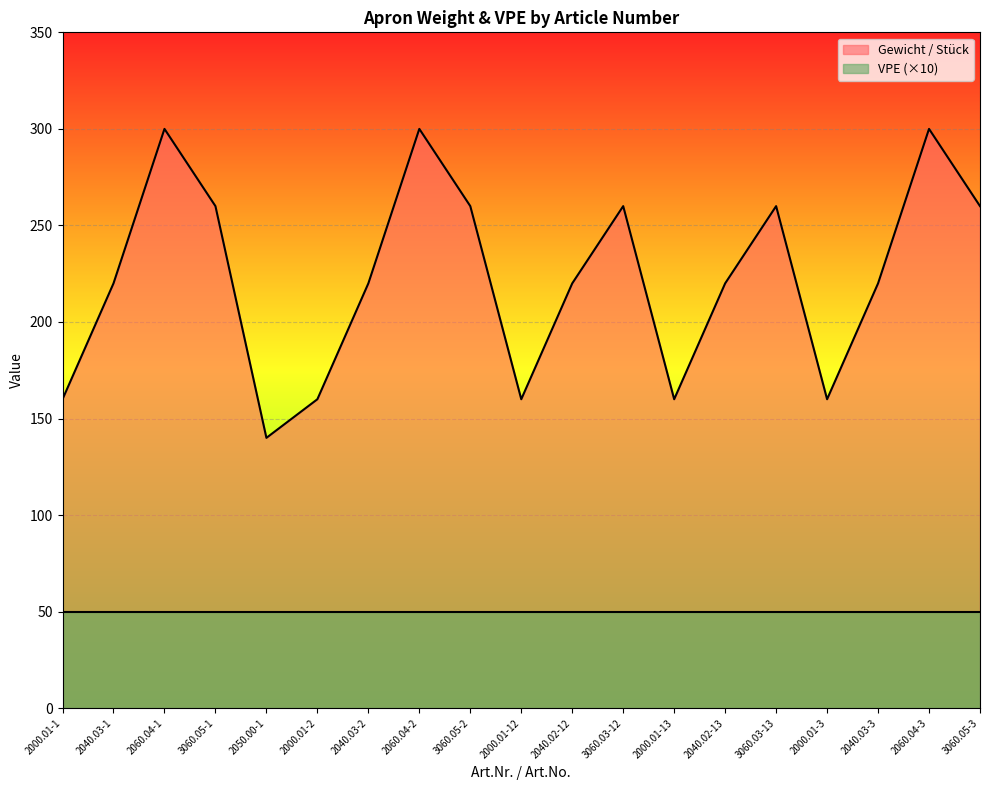

What is the smallest value displayed?

50